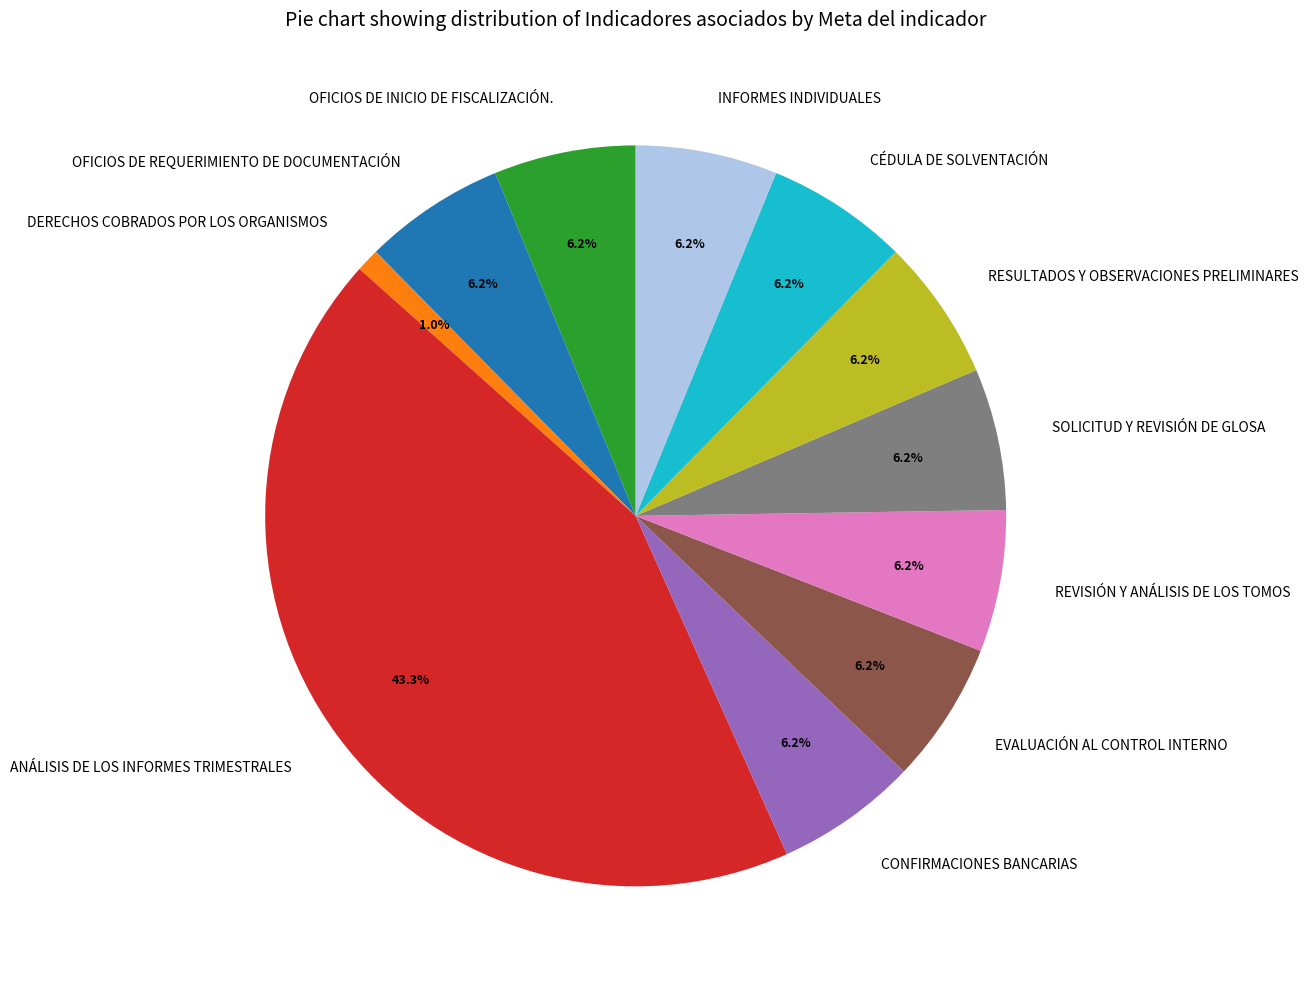

How many segments does this pie chart have?

11